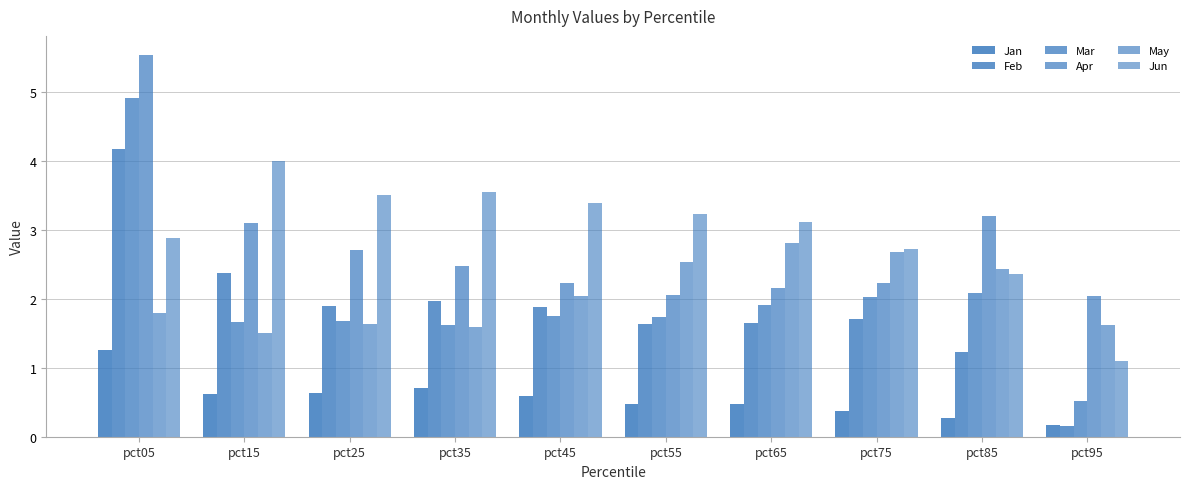

Does the chart contain stacked bars?

No